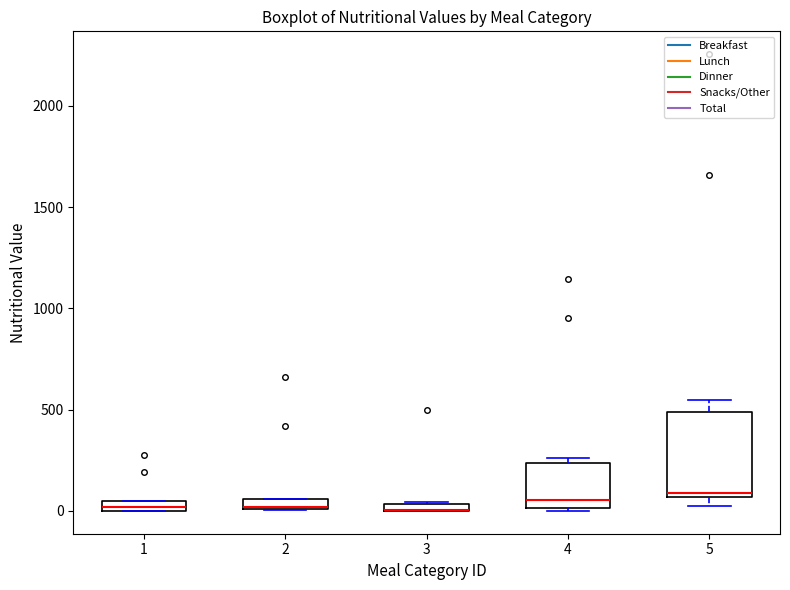

Where is the upper edge of the box at x = 3 on the y-axis? The values are not printed on the chart, so give them approximately, as read against the axis.

50